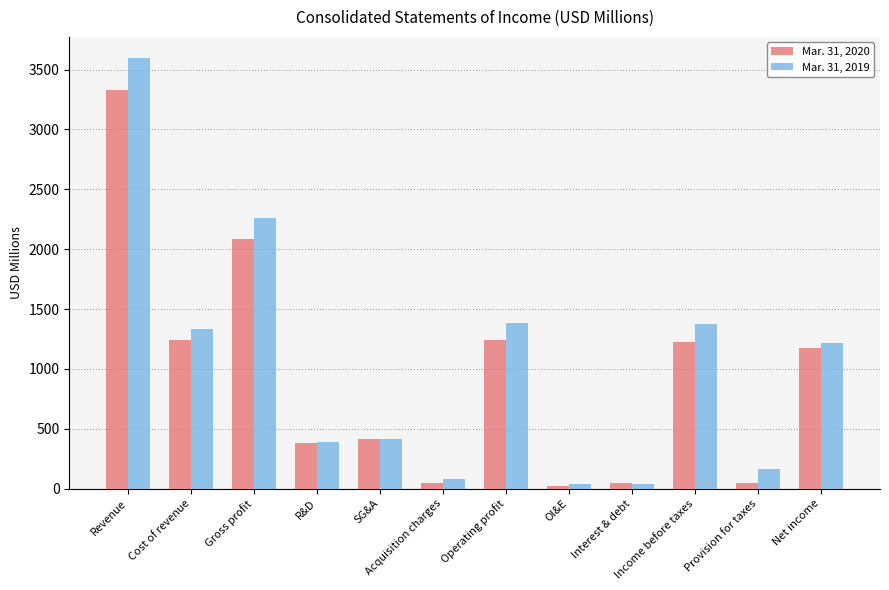

Is the value of Mar. 31, 2019 at Provision for taxes greater than the value of Mar. 31, 2020 at Gross profit?

No